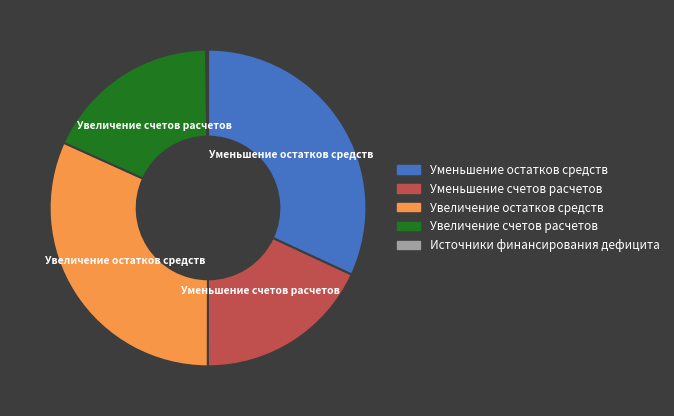

Approximately how many times larger is the value at Увеличение остатков средств compared to Уменьшение остатков средств?

1.0